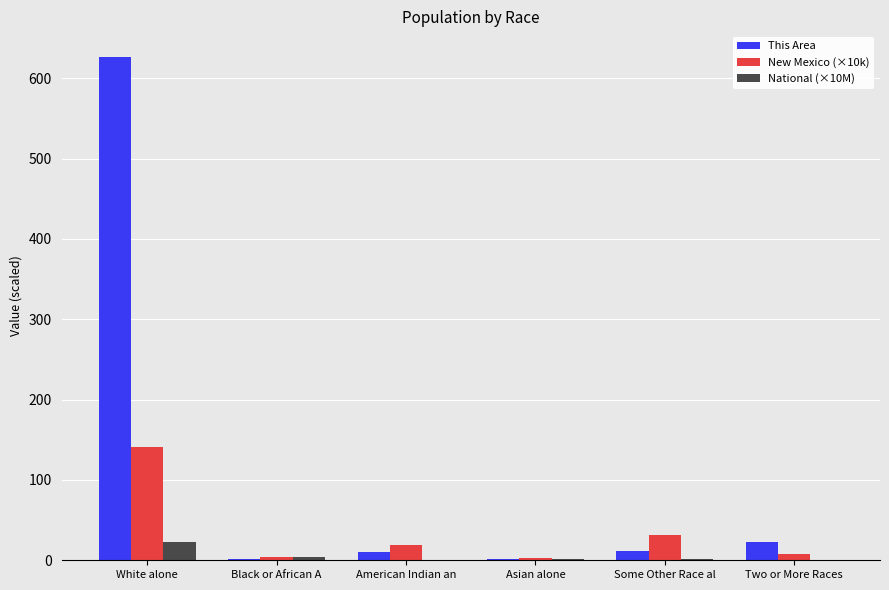

Does the chart contain stacked bars?

No